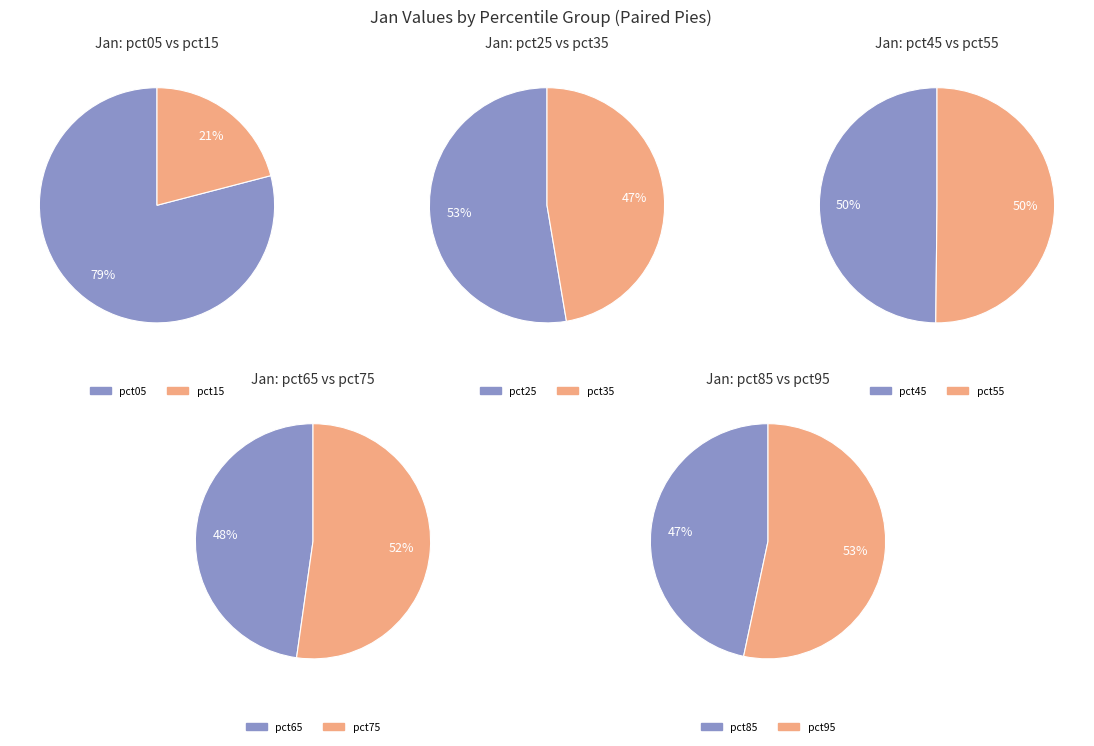

Which has a higher value, pct45 or pct15?

pct15